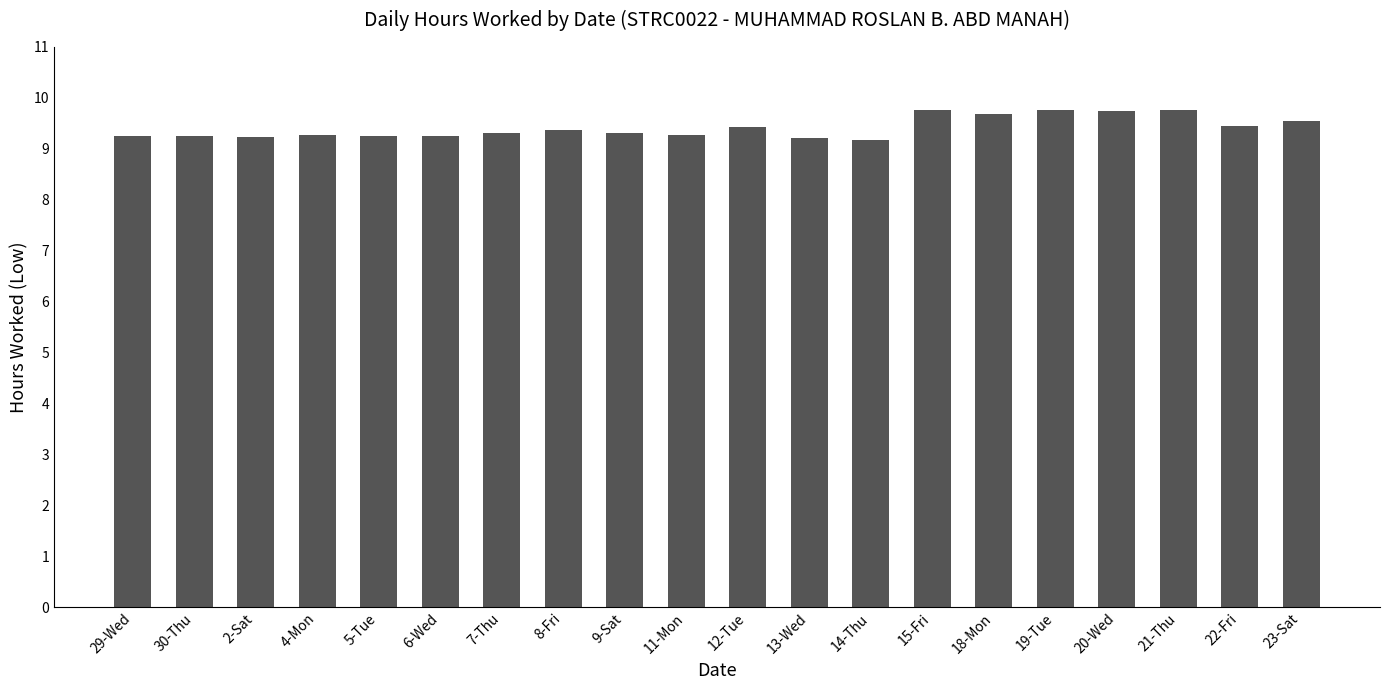

Count the values in the range 9 to 10.

20